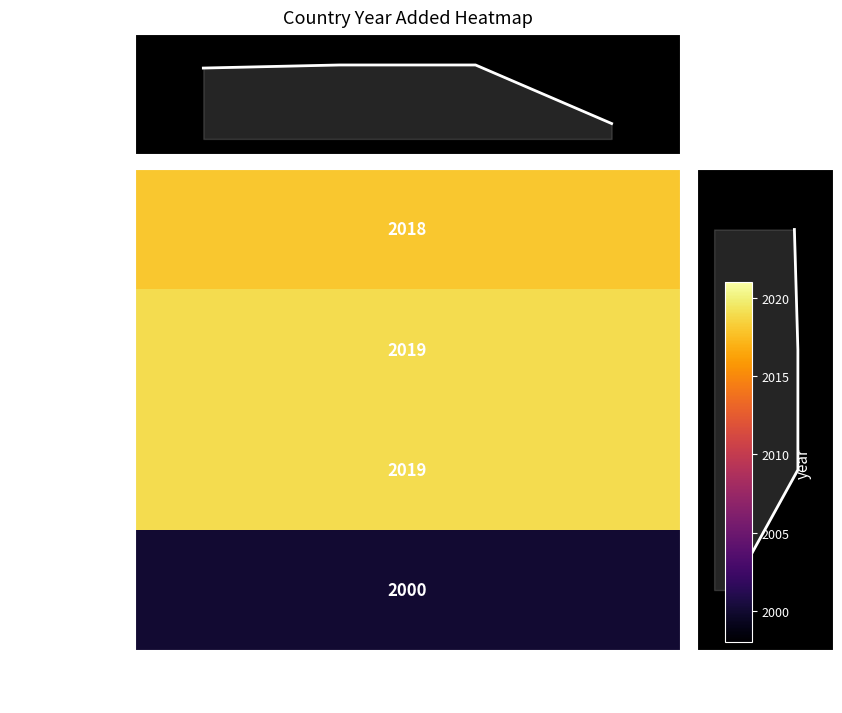

At which label does yr_add marginal reach its minimum?

3